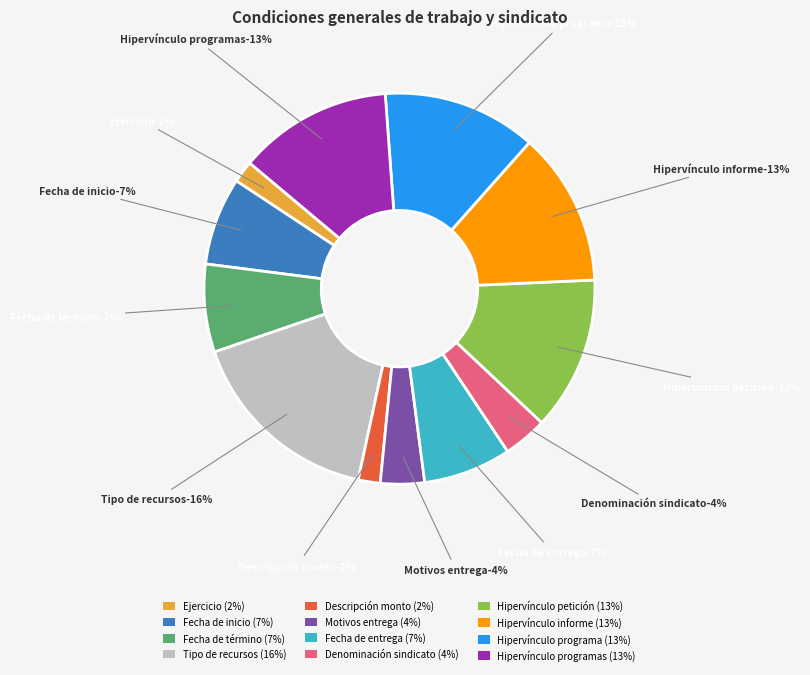

True or false: Fecha de término accounts for 7% of the total.

True